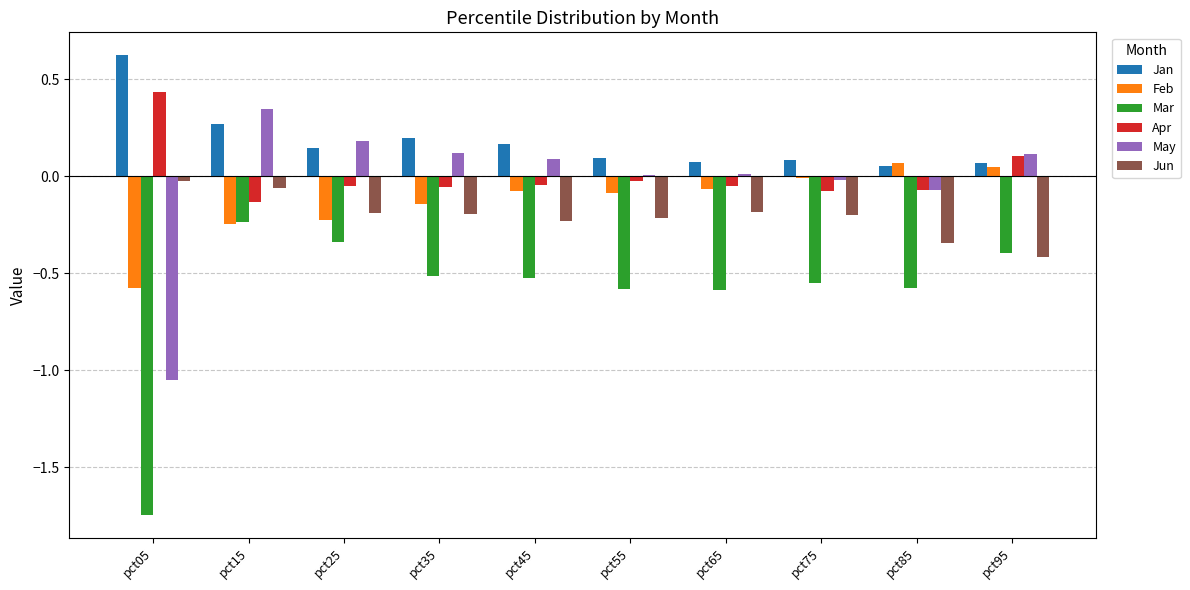

What is the sum of the Mar values at pct75 and pct85?

-1.1